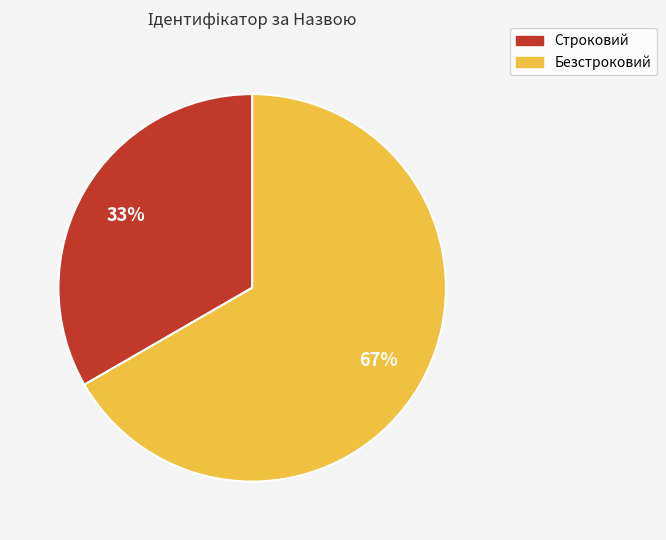

How many segments does this pie chart have?

2